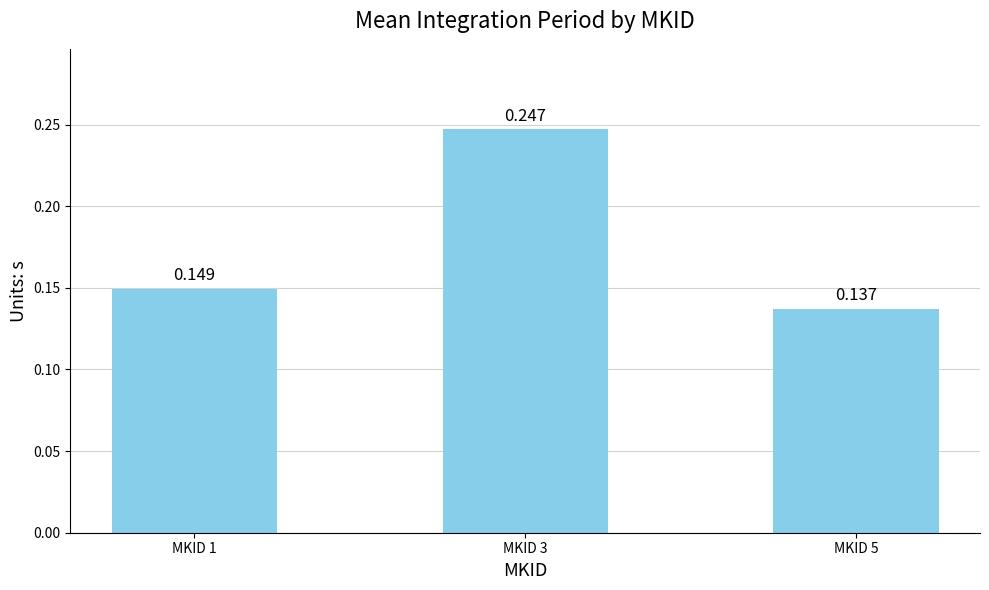

Is it true that the value at MKID 5 is 0.1?

True